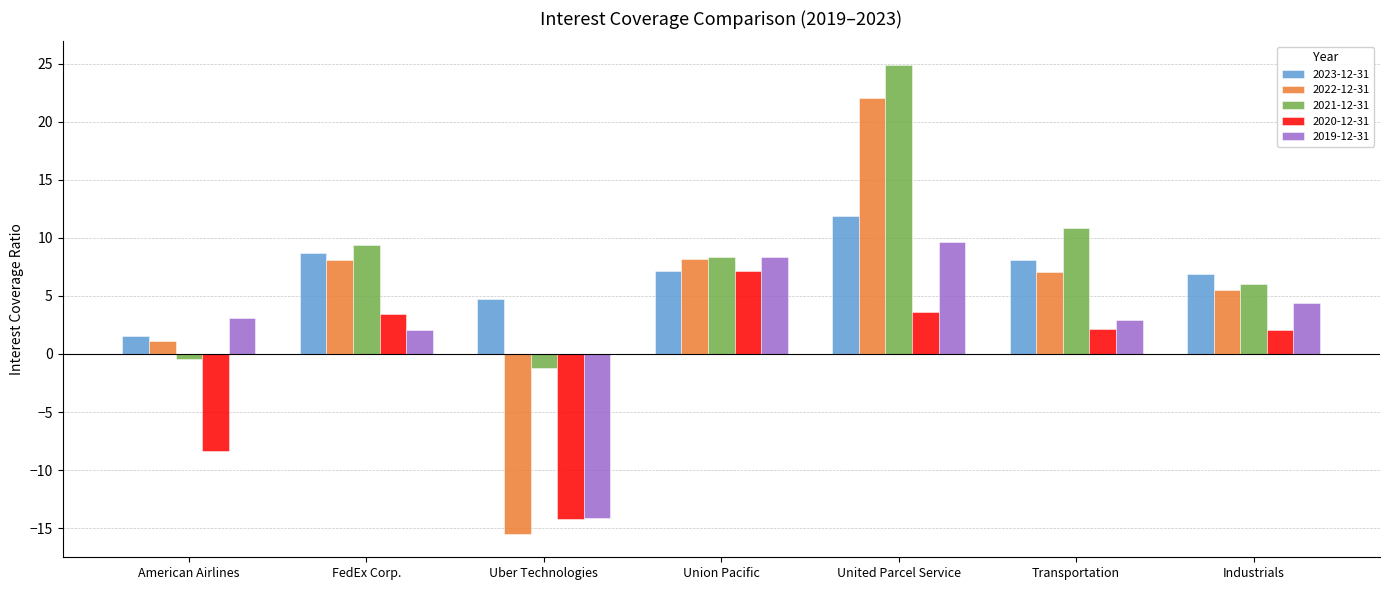

How many negative values does the 2019-12-31 series have?

1